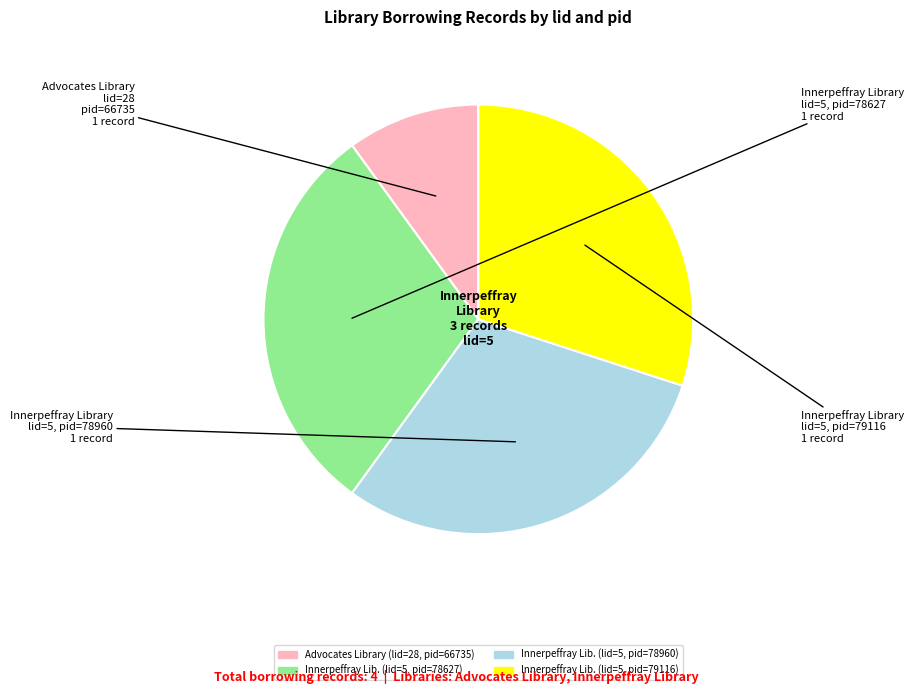

Is there any slice that represents more than half of the pie?

No